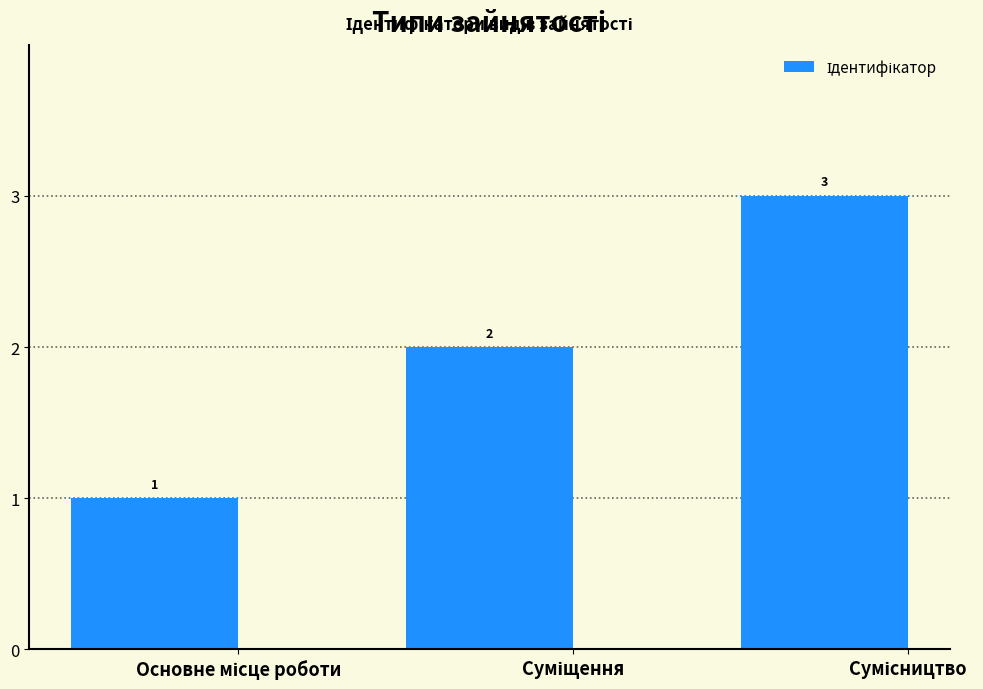

Does the chart contain stacked bars?

No